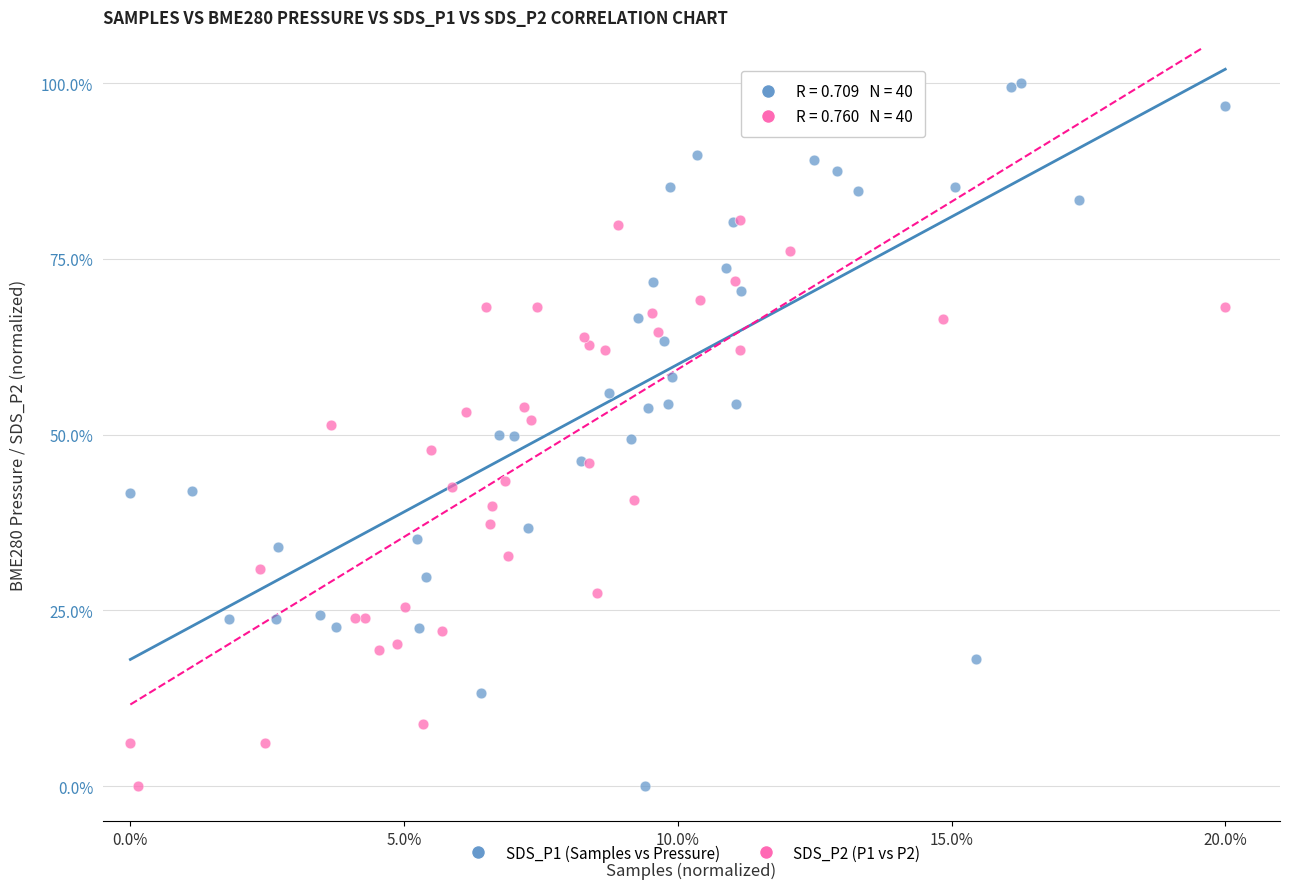

What are all the series names shown in the legend?

SDS_P1 (Samples vs Pressure), SDS_P2 (P1 vs P2)